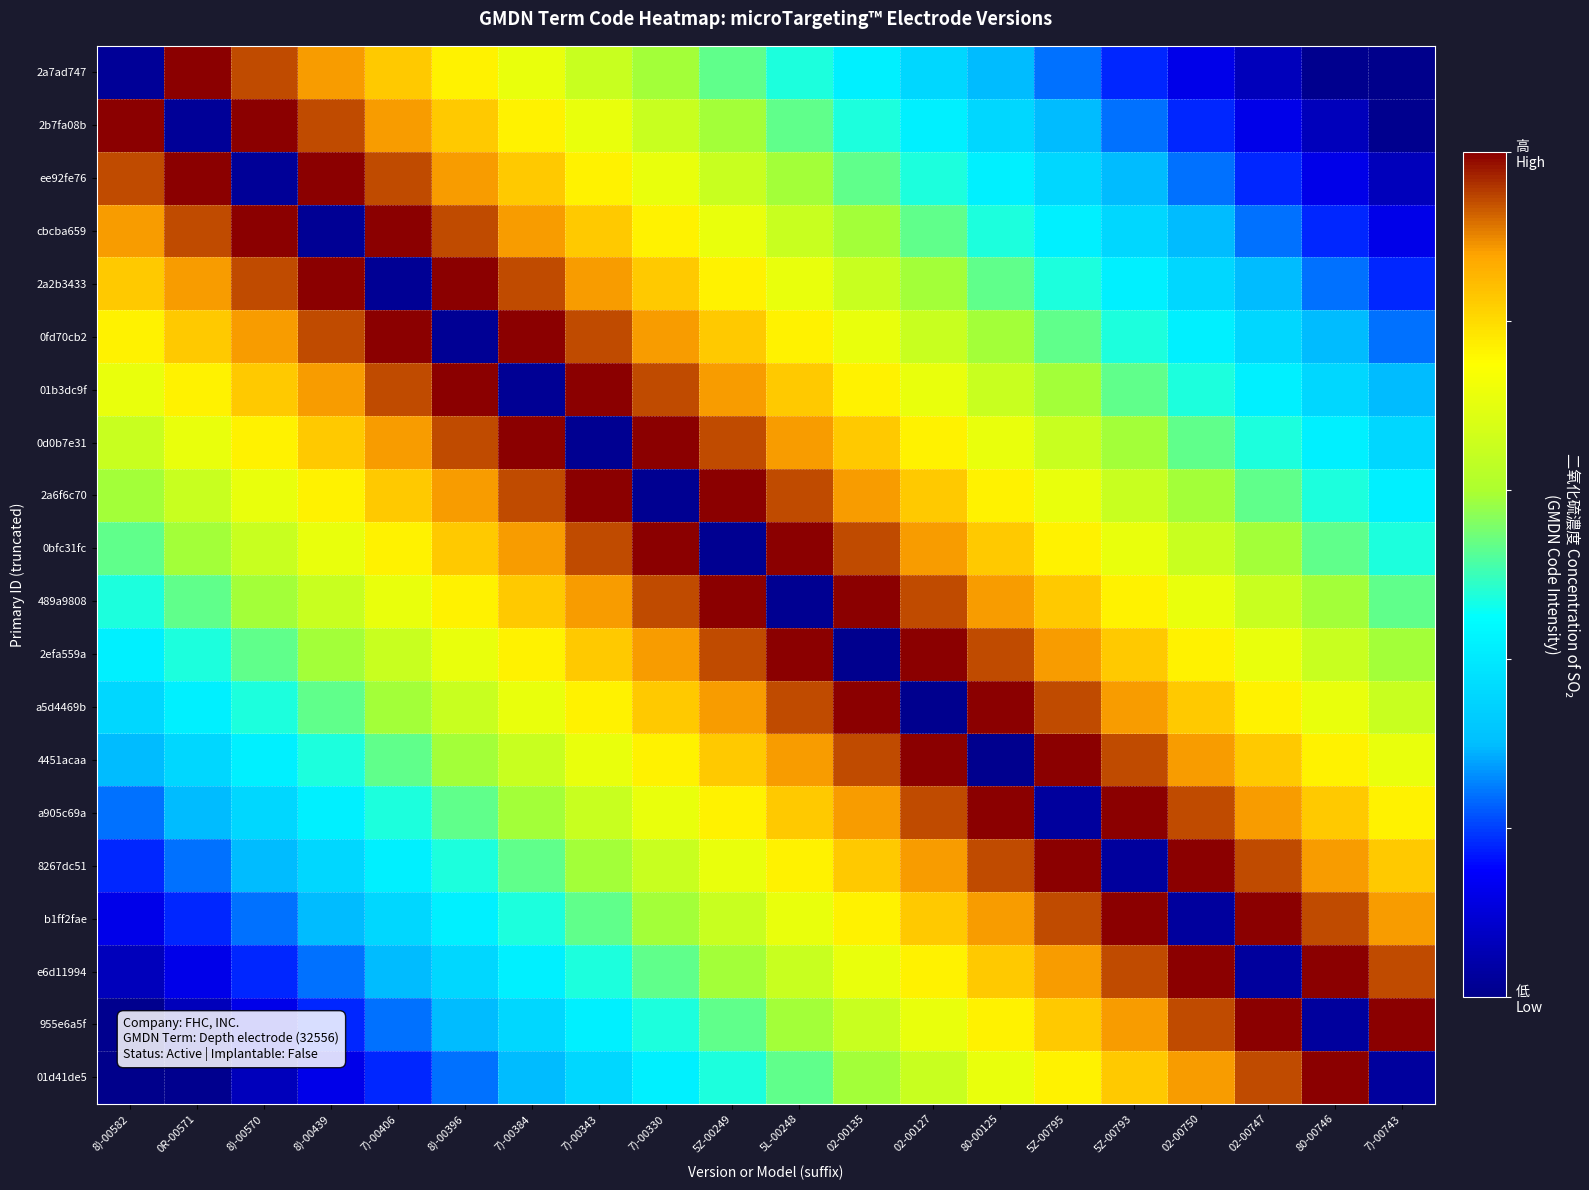

Reading left to right, extract all data points from this chart.

2a7ad747: 8)-00582=0.0	0R-00571=1.0	8)-00570=0.9	8)-00439=0.9	7)-00406=0.8	8)-00396=0.8	7)-00384=0.7	7)-00343=0.6	7)-00330=0.6	5Z-00249=0.5	5L-00248=0.5	02-00135=0.4	02-00127=0.4	80-00125=0.3	5Z-00795=0.2	5Z-00793=0.2	02-00750=0.1	02-00747=0.1	80-00746=0.0	7)-00743=0.0
2b7fa08b: 8)-00582=1.0	0R-00571=0.0	8)-00570=1.0	8)-00439=0.9	7)-00406=0.9	8)-00396=0.8	7)-00384=0.8	7)-00343=0.7	7)-00330=0.6	5Z-00249=0.6	5L-00248=0.5	02-00135=0.5	02-00127=0.4	80-00125=0.4	5Z-00795=0.3	5Z-00793=0.2	02-00750=0.2	02-00747=0.1	80-00746=0.1	7)-00743=0.0
ee92fe76: 8)-00582=0.9	0R-00571=1.0	8)-00570=0.0	8)-00439=1.0	7)-00406=0.9	8)-00396=0.9	7)-00384=0.8	7)-00343=0.8	7)-00330=0.7	5Z-00249=0.6	5L-00248=0.6	02-00135=0.5	02-00127=0.5	80-00125=0.4	5Z-00795=0.4	5Z-00793=0.3	02-00750=0.2	02-00747=0.2	80-00746=0.1	7)-00743=0.1
cbcba659: 8)-00582=0.9	0R-00571=0.9	8)-00570=1.0	8)-00439=0.0	7)-00406=1.0	8)-00396=0.9	7)-00384=0.9	7)-00343=0.8	7)-00330=0.8	5Z-00249=0.7	5L-00248=0.6	02-00135=0.6	02-00127=0.5	80-00125=0.5	5Z-00795=0.4	5Z-00793=0.4	02-00750=0.3	02-00747=0.2	80-00746=0.2	7)-00743=0.1
2a2b3433: 8)-00582=0.8	0R-00571=0.9	8)-00570=0.9	8)-00439=1.0	7)-00406=0.0	8)-00396=1.0	7)-00384=0.9	7)-00343=0.9	7)-00330=0.8	5Z-00249=0.8	5L-00248=0.7	02-00135=0.6	02-00127=0.6	80-00125=0.5	5Z-00795=0.5	5Z-00793=0.4	02-00750=0.4	02-00747=0.3	80-00746=0.2	7)-00743=0.2
0fd70cb2: 8)-00582=0.8	0R-00571=0.8	8)-00570=0.9	8)-00439=0.9	7)-00406=1.0	8)-00396=0.0	7)-00384=1.0	7)-00343=0.9	7)-00330=0.9	5Z-00249=0.8	5L-00248=0.8	02-00135=0.7	02-00127=0.6	80-00125=0.6	5Z-00795=0.5	5Z-00793=0.5	02-00750=0.4	02-00747=0.4	80-00746=0.3	7)-00743=0.2
01b3dc9f: 8)-00582=0.7	0R-00571=0.8	8)-00570=0.8	8)-00439=0.9	7)-00406=0.9	8)-00396=1.0	7)-00384=0.0	7)-00343=1.0	7)-00330=0.9	5Z-00249=0.9	5L-00248=0.8	02-00135=0.8	02-00127=0.7	80-00125=0.6	5Z-00795=0.6	5Z-00793=0.5	02-00750=0.5	02-00747=0.4	80-00746=0.4	7)-00743=0.3
0d0b7e31: 8)-00582=0.6	0R-00571=0.7	8)-00570=0.8	8)-00439=0.8	7)-00406=0.9	8)-00396=0.9	7)-00384=1.0	7)-00343=0.0	7)-00330=1.0	5Z-00249=0.9	5L-00248=0.9	02-00135=0.8	02-00127=0.8	80-00125=0.7	5Z-00795=0.6	5Z-00793=0.6	02-00750=0.5	02-00747=0.5	80-00746=0.4	7)-00743=0.4
2a6f6c70: 8)-00582=0.6	0R-00571=0.6	8)-00570=0.7	8)-00439=0.8	7)-00406=0.8	8)-00396=0.9	7)-00384=0.9	7)-00343=1.0	7)-00330=0.0	5Z-00249=1.0	5L-00248=0.9	02-00135=0.9	02-00127=0.8	80-00125=0.8	5Z-00795=0.7	5Z-00793=0.6	02-00750=0.6	02-00747=0.5	80-00746=0.5	7)-00743=0.4
0bfc31fc: 8)-00582=0.5	0R-00571=0.6	8)-00570=0.6	8)-00439=0.7	7)-00406=0.8	8)-00396=0.8	7)-00384=0.9	7)-00343=0.9	7)-00330=1.0	5Z-00249=0.0	5L-00248=1.0	02-00135=0.9	02-00127=0.9	80-00125=0.8	5Z-00795=0.8	5Z-00793=0.7	02-00750=0.6	02-00747=0.6	80-00746=0.5	7)-00743=0.5
489a9808: 8)-00582=0.5	0R-00571=0.5	8)-00570=0.6	8)-00439=0.6	7)-00406=0.7	8)-00396=0.8	7)-00384=0.8	7)-00343=0.9	7)-00330=0.9	5Z-00249=1.0	5L-00248=0.0	02-00135=1.0	02-00127=0.9	80-00125=0.9	5Z-00795=0.8	5Z-00793=0.8	02-00750=0.7	02-00747=0.6	80-00746=0.6	7)-00743=0.5
2efa559a: 8)-00582=0.4	0R-00571=0.5	8)-00570=0.5	8)-00439=0.6	7)-00406=0.6	8)-00396=0.7	7)-00384=0.8	7)-00343=0.8	7)-00330=0.9	5Z-00249=0.9	5L-00248=1.0	02-00135=0.0	02-00127=1.0	80-00125=0.9	5Z-00795=0.9	5Z-00793=0.8	02-00750=0.8	02-00747=0.7	80-00746=0.6	7)-00743=0.6
a5d4469b: 8)-00582=0.4	0R-00571=0.4	8)-00570=0.5	8)-00439=0.5	7)-00406=0.6	8)-00396=0.6	7)-00384=0.7	7)-00343=0.8	7)-00330=0.8	5Z-00249=0.9	5L-00248=0.9	02-00135=1.0	02-00127=0.0	80-00125=1.0	5Z-00795=0.9	5Z-00793=0.9	02-00750=0.8	02-00747=0.8	80-00746=0.7	7)-00743=0.6
4451acaa: 8)-00582=0.3	0R-00571=0.4	8)-00570=0.4	8)-00439=0.5	7)-00406=0.5	8)-00396=0.6	7)-00384=0.6	7)-00343=0.7	7)-00330=0.8	5Z-00249=0.8	5L-00248=0.9	02-00135=0.9	02-00127=1.0	80-00125=0.0	5Z-00795=1.0	5Z-00793=0.9	02-00750=0.9	02-00747=0.8	80-00746=0.8	7)-00743=0.7
a905c69a: 8)-00582=0.2	0R-00571=0.3	8)-00570=0.4	8)-00439=0.4	7)-00406=0.5	8)-00396=0.5	7)-00384=0.6	7)-00343=0.6	7)-00330=0.7	5Z-00249=0.8	5L-00248=0.8	02-00135=0.9	02-00127=0.9	80-00125=1.0	5Z-00795=0.0	5Z-00793=1.0	02-00750=0.9	02-00747=0.9	80-00746=0.8	7)-00743=0.8
8267dc51: 8)-00582=0.2	0R-00571=0.2	8)-00570=0.3	8)-00439=0.4	7)-00406=0.4	8)-00396=0.5	7)-00384=0.5	7)-00343=0.6	7)-00330=0.6	5Z-00249=0.7	5L-00248=0.8	02-00135=0.8	02-00127=0.9	80-00125=0.9	5Z-00795=1.0	5Z-00793=0.0	02-00750=1.0	02-00747=0.9	80-00746=0.9	7)-00743=0.8
b1ff2fae: 8)-00582=0.1	0R-00571=0.2	8)-00570=0.2	8)-00439=0.3	7)-00406=0.4	8)-00396=0.4	7)-00384=0.5	7)-00343=0.5	7)-00330=0.6	5Z-00249=0.6	5L-00248=0.7	02-00135=0.8	02-00127=0.8	80-00125=0.9	5Z-00795=0.9	5Z-00793=1.0	02-00750=0.0	02-00747=1.0	80-00746=0.9	7)-00743=0.9
e6d11994: 8)-00582=0.1	0R-00571=0.1	8)-00570=0.2	8)-00439=0.2	7)-00406=0.3	8)-00396=0.4	7)-00384=0.4	7)-00343=0.5	7)-00330=0.5	5Z-00249=0.6	5L-00248=0.6	02-00135=0.7	02-00127=0.8	80-00125=0.8	5Z-00795=0.9	5Z-00793=0.9	02-00750=1.0	02-00747=0.0	80-00746=1.0	7)-00743=0.9
955e6a5f: 8)-00582=0.0	0R-00571=0.1	8)-00570=0.1	8)-00439=0.2	7)-00406=0.2	8)-00396=0.3	7)-00384=0.4	7)-00343=0.4	7)-00330=0.5	5Z-00249=0.5	5L-00248=0.6	02-00135=0.6	02-00127=0.7	80-00125=0.8	5Z-00795=0.8	5Z-00793=0.9	02-00750=0.9	02-00747=1.0	80-00746=0.0	7)-00743=1.0
01d41de5: 8)-00582=0.0	0R-00571=0.0	8)-00570=0.1	8)-00439=0.1	7)-00406=0.2	8)-00396=0.2	7)-00384=0.3	7)-00343=0.4	7)-00330=0.4	5Z-00249=0.5	5L-00248=0.5	02-00135=0.6	02-00127=0.6	80-00125=0.7	5Z-00795=0.8	5Z-00793=0.8	02-00750=0.9	02-00747=0.9	80-00746=1.0	7)-00743=0.0